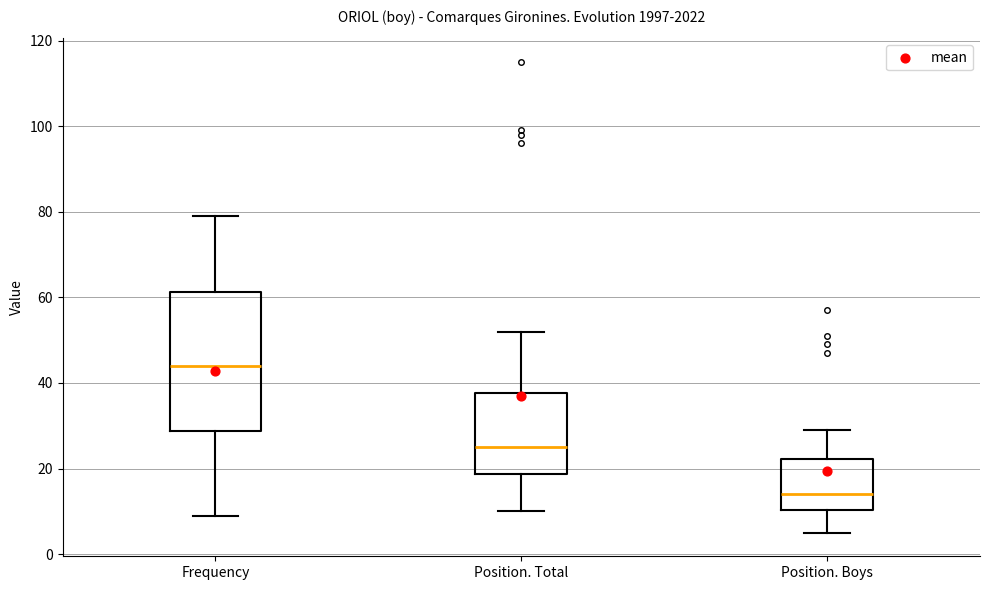

Reading left to right, transcribe this box plot: for each box, give where its median line is, the range the box spans, and where its two whiskers end, as read against the y-axis. The values are not printed on the chart, so give them approximately, as read against the axis.

Frequency: median 44, box 28 to 62, whiskers 10 to 80
Position. Total: median 26, box 18 to 38, whiskers 10 to 52
Position. Boys: median 14, box 10 to 22, whiskers 6 to 30